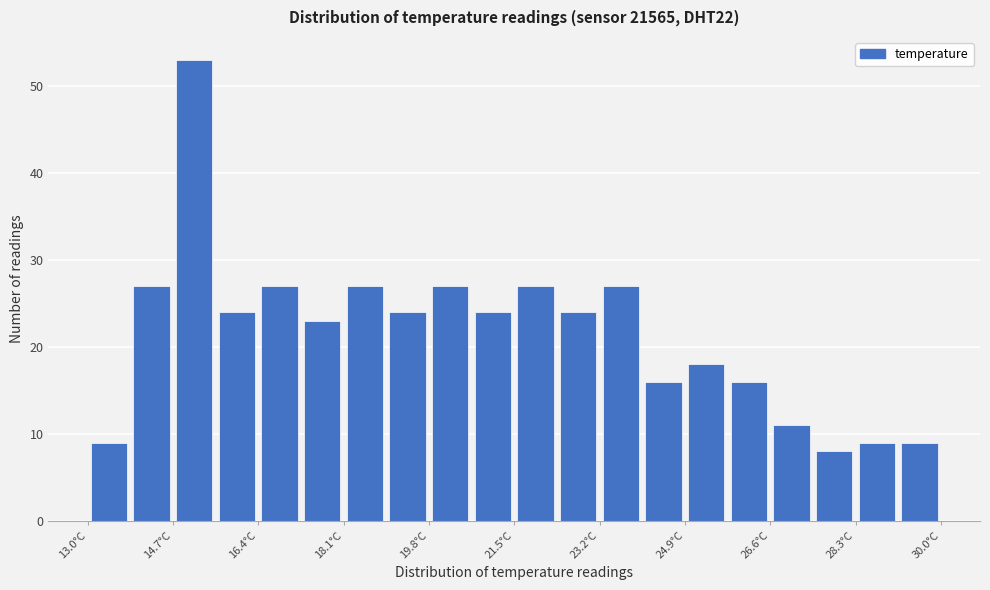

Which range on the x-axis has the tallest bar?

14.70 to 15.55